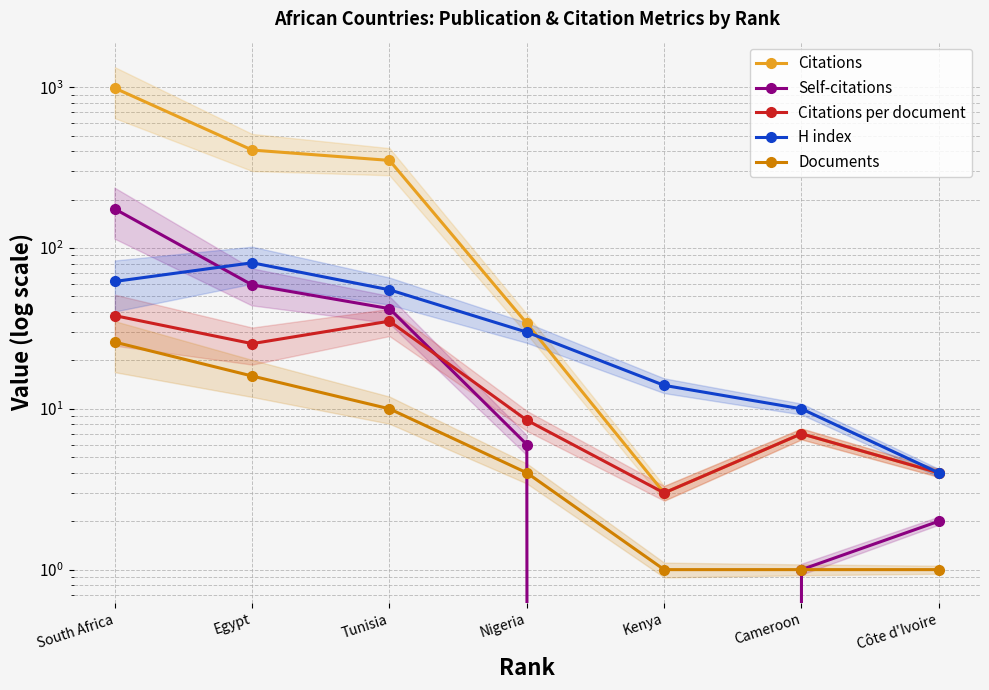

Reading right to left, extract all data points from this chart.

Citations: Côte d'Ivoire=4.0	Cameroon=7.0	Kenya=3.0	Nigeria=34.0	Tunisia=351.0	Egypt=407.0	South Africa=988.0
Self-citations: Côte d'Ivoire=2.0	Cameroon=1.0	Kenya=0.0	Nigeria=6.0	Tunisia=42.0	Egypt=59.0	South Africa=175.0
Citations per document: Côte d'Ivoire=4.0	Cameroon=7.0	Kenya=3.0	Nigeria=8.5	Tunisia=35.1	Egypt=25.4	South Africa=38.0
H index: Côte d'Ivoire=4.0	Cameroon=10.0	Kenya=14.0	Nigeria=30.0	Tunisia=55.0	Egypt=81.0	South Africa=62.0
Documents: Côte d'Ivoire=1.0	Cameroon=1.0	Kenya=1.0	Nigeria=4.0	Tunisia=10.0	Egypt=16.0	South Africa=26.0